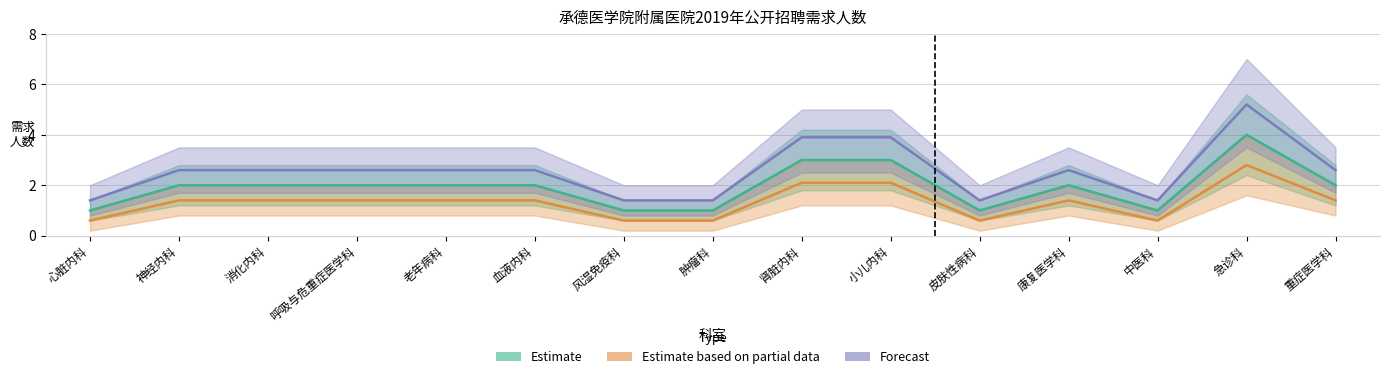

What is the value of the Estimate point at the 12th from the left?

2.0